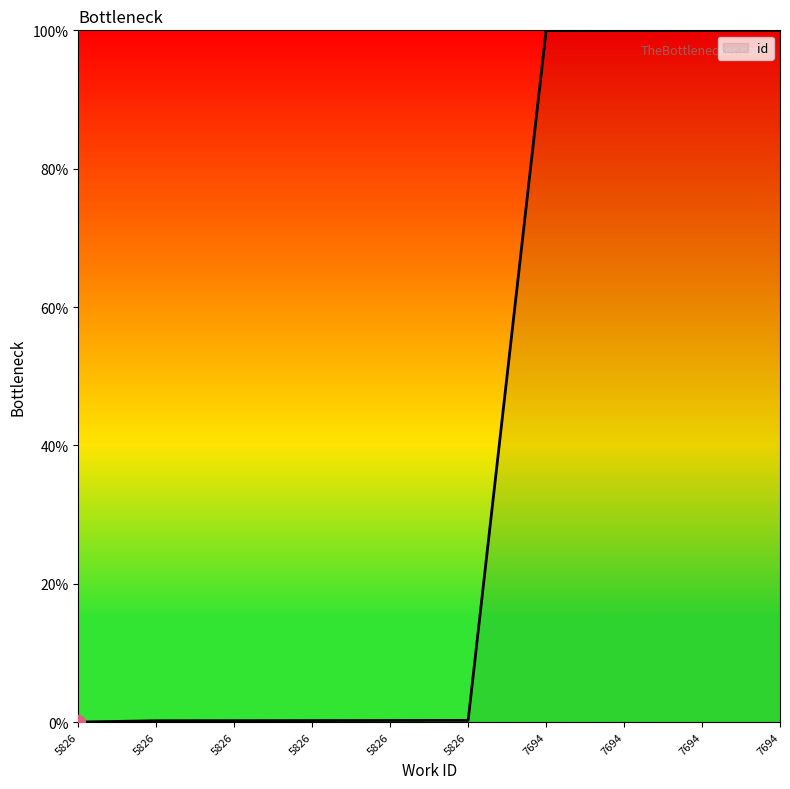

List the labels in order of value, largest first.

7694, 7694, 7694, 7694, 5826, 5826, 5826, 5826, 5826, 5826